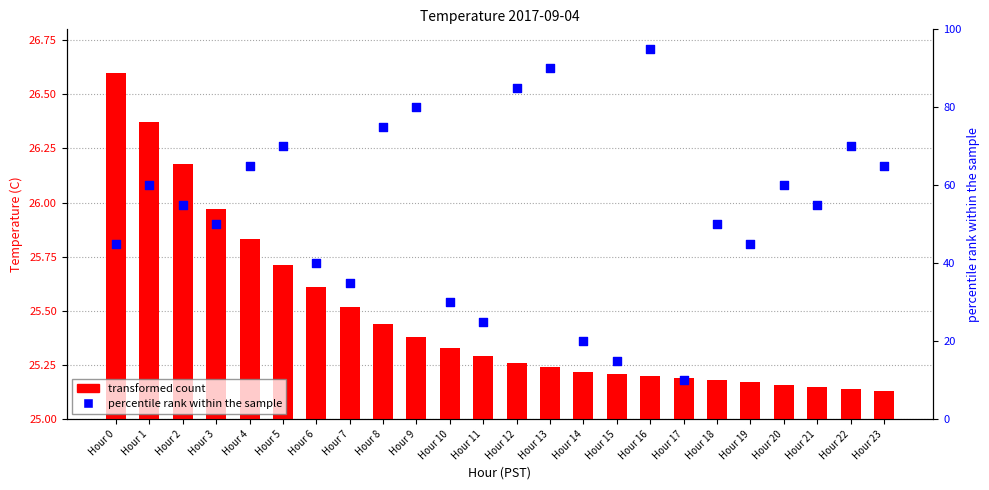

Which series reaches the minimum Y coordinate?

transformed count